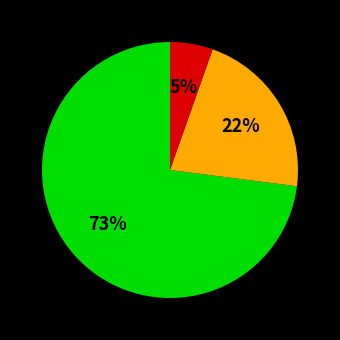

To the nearest percent, what is the average slice percentage?

33%